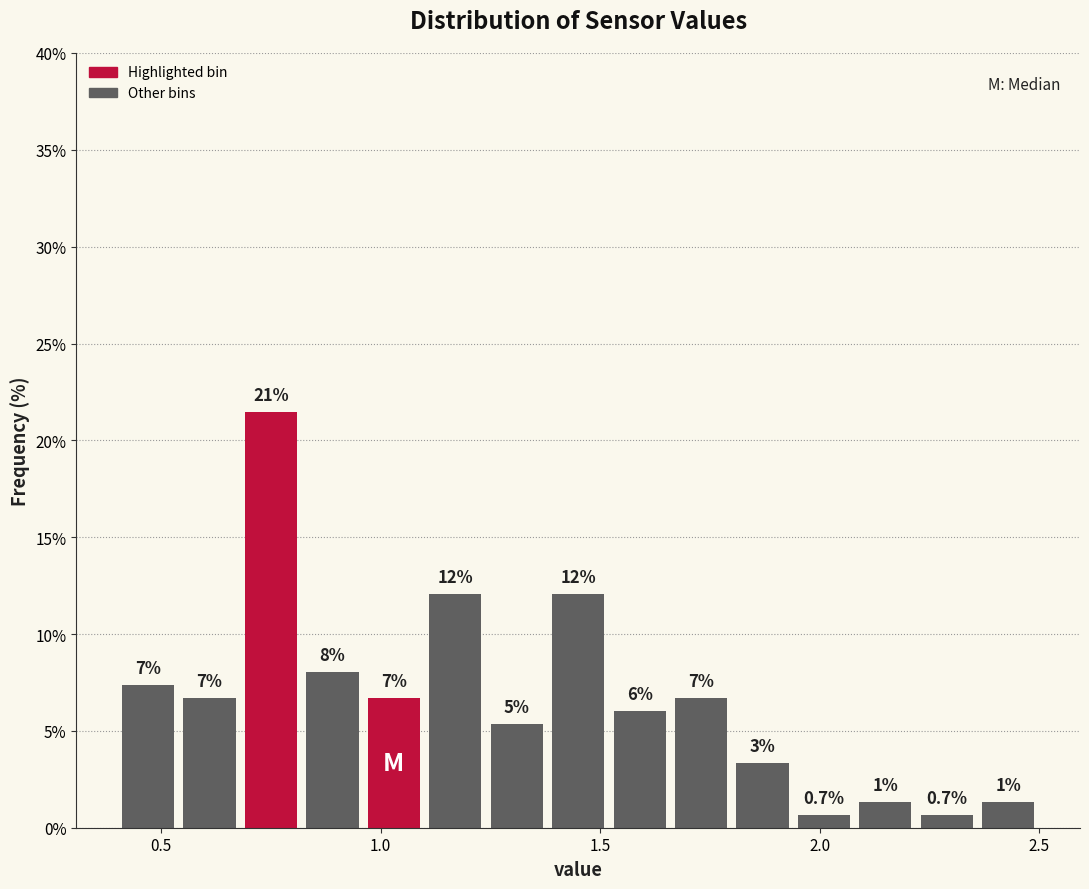

Read against the x-axis, roughly where is the centre of the tallest bar?

0.75